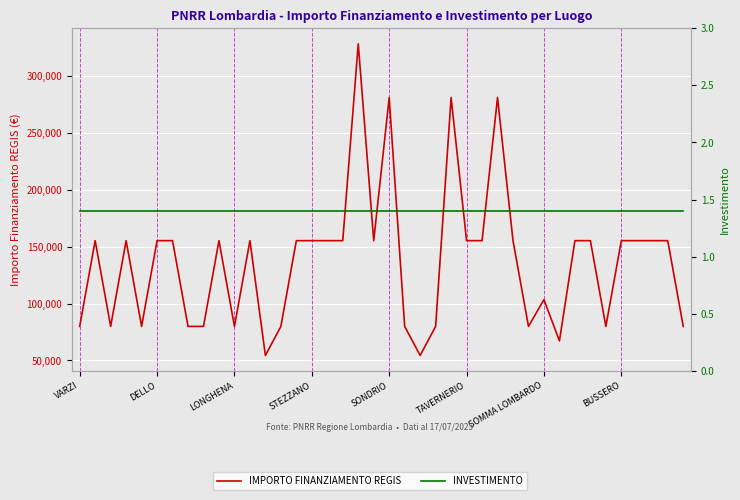

Which category has the lowest value across all series?

VARZI